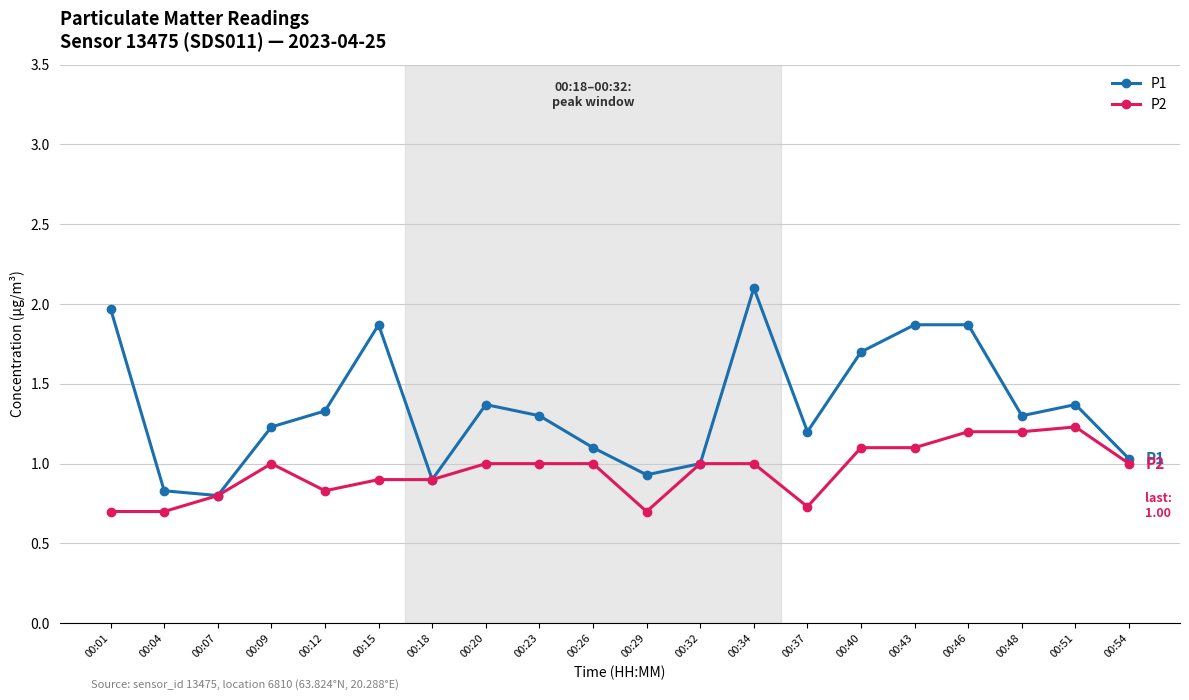

Which series has the largest range (max minus min)?

P1